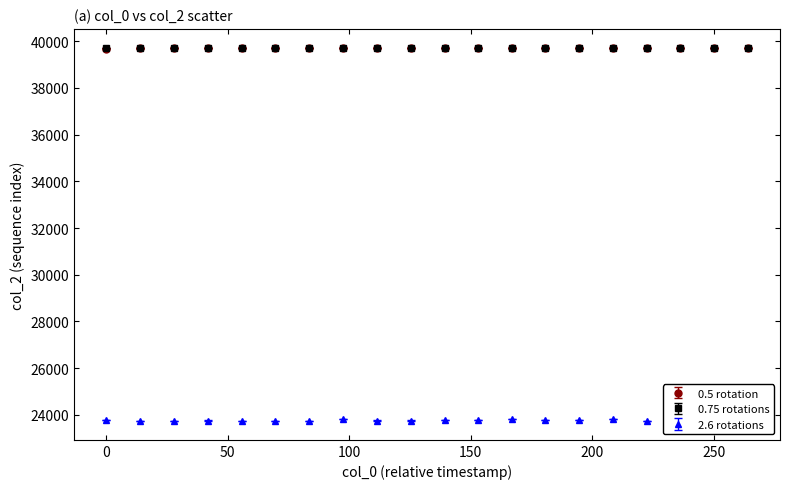

Which series has the largest range (max minus min)?

2.6 rotations